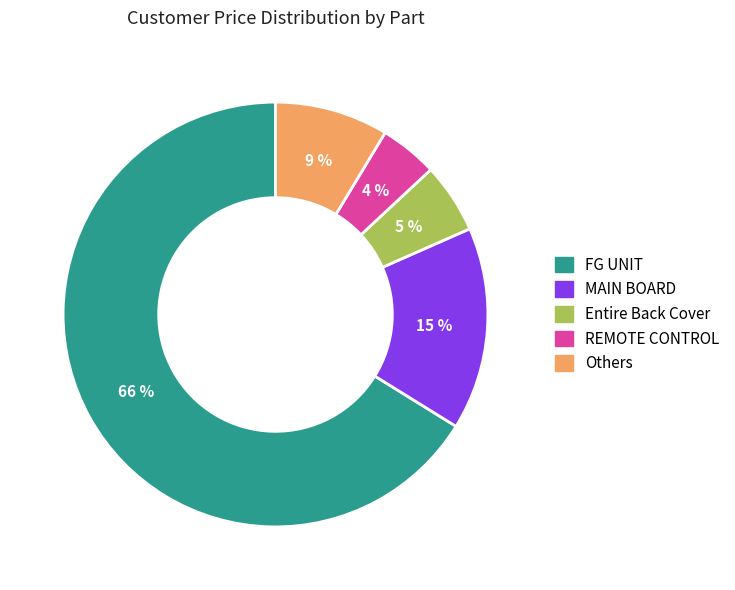

Is there any slice that represents more than half of the pie?

Yes